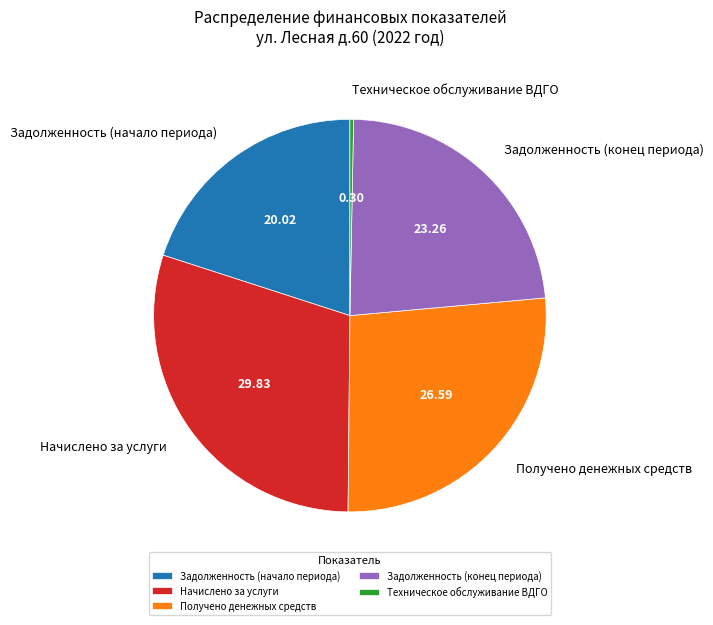

Which category has the smallest portion of the pie?

Техническое обслуживание ВДГО